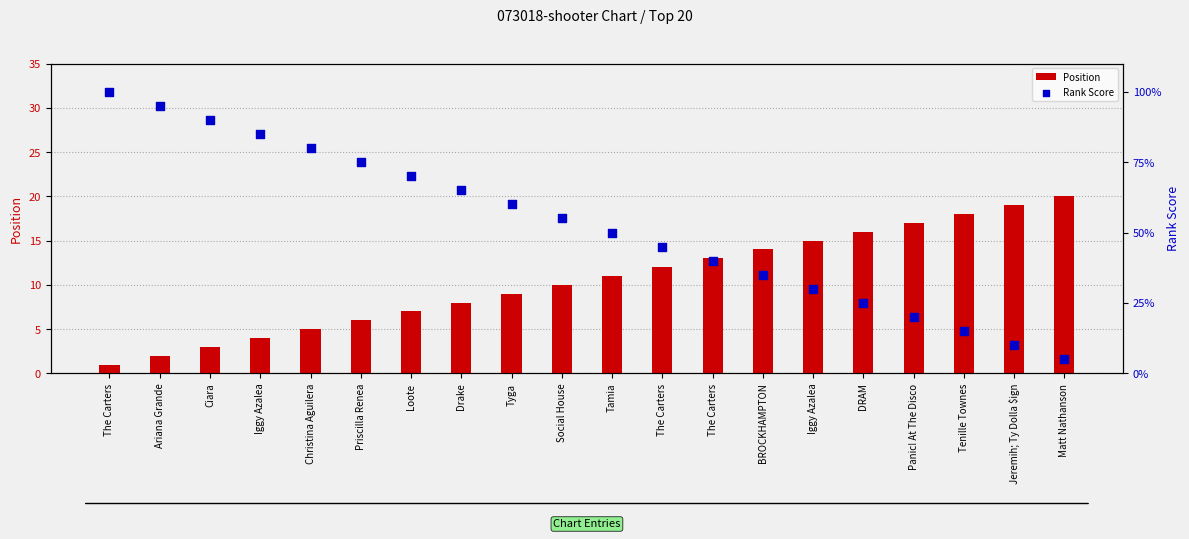

Which series has the largest total across all categories?

Rank Score